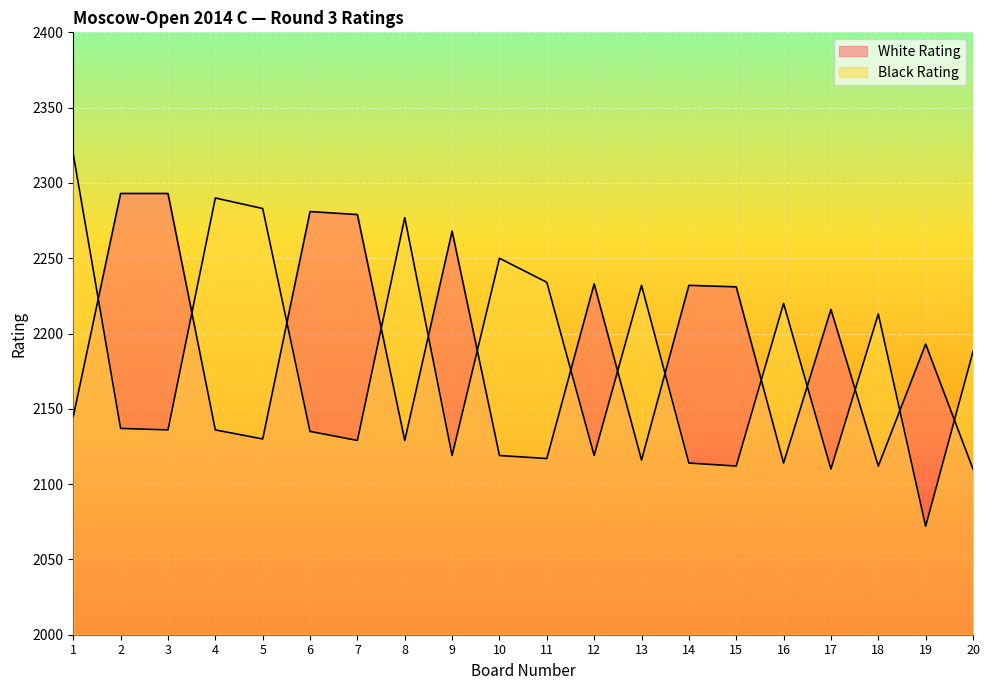

What is the smallest value displayed?

2072